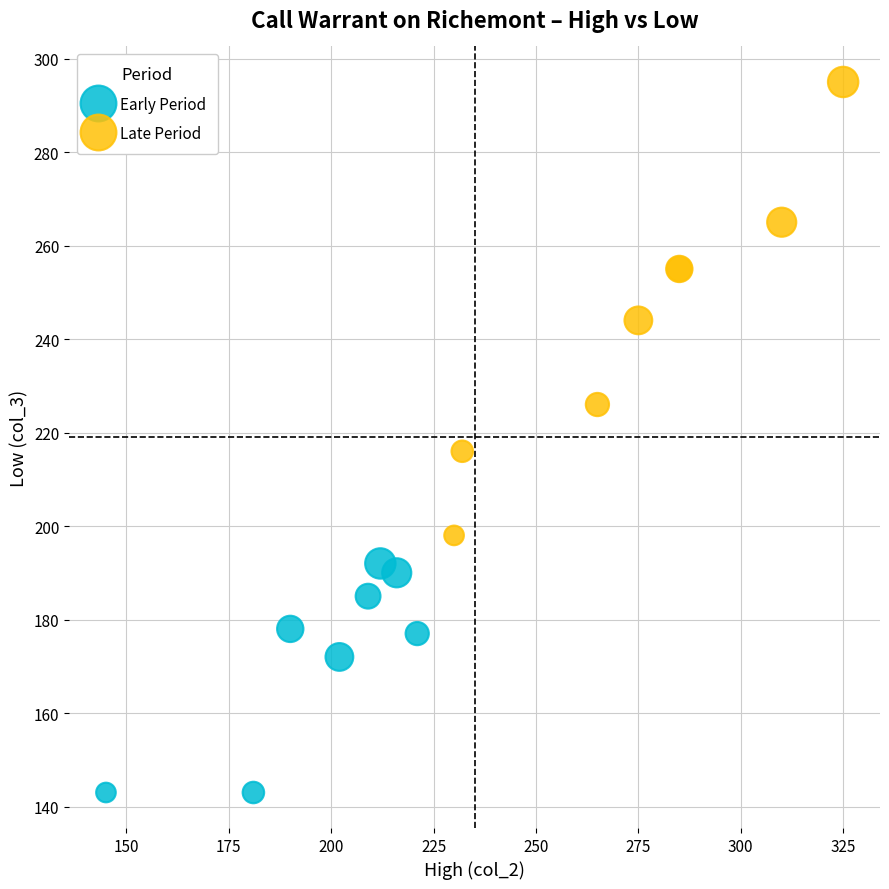

Which series reaches the minimum Y coordinate?

Early Period